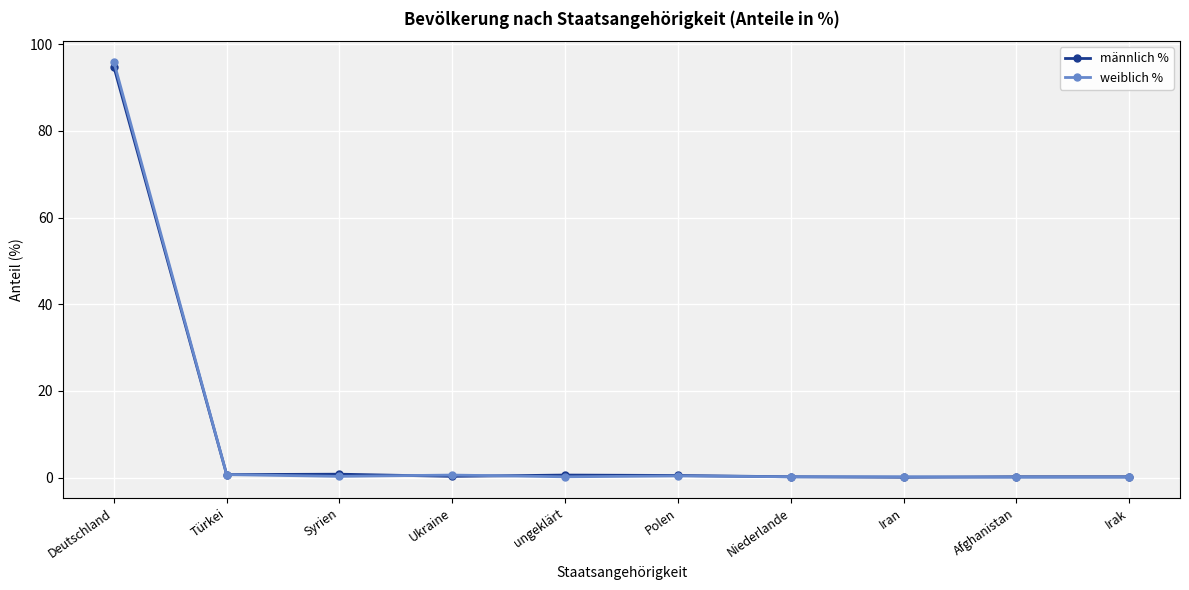

At which category is the sum across all series the highest?

Deutschland